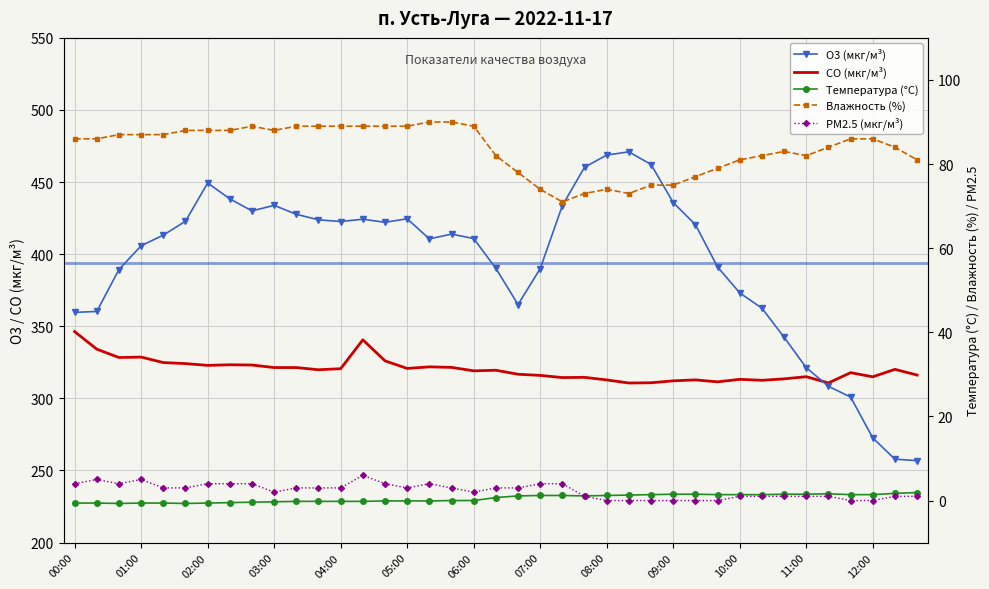

How many lines are shown in the chart?

5